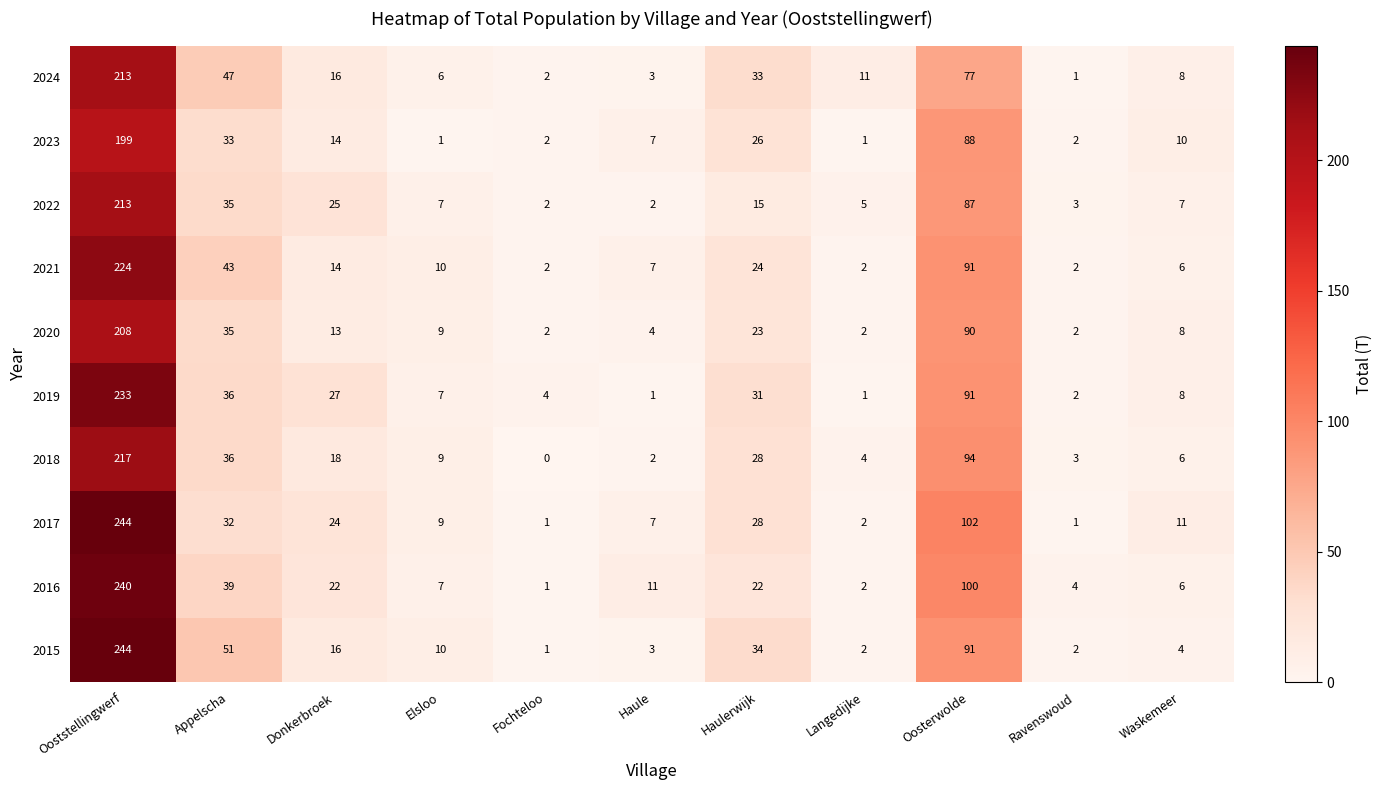

At which label is 2019 closest to 117?

Oosterwolde